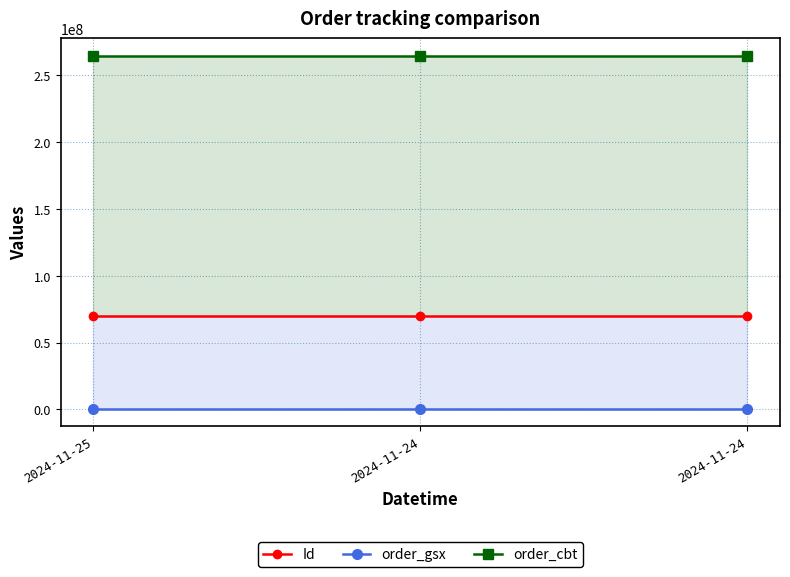

Between 2024-11-25 and 2024-11-24, which series saw the biggest shift?

Id